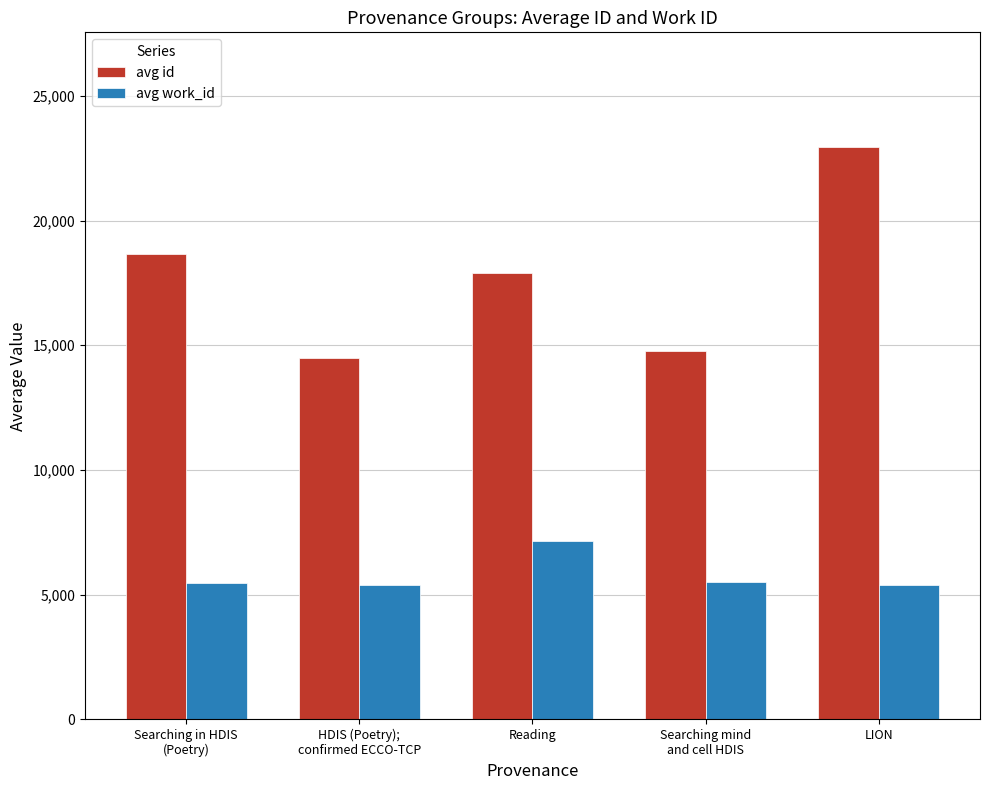

What is the spread (max minus min) of values at LION?

17571.5